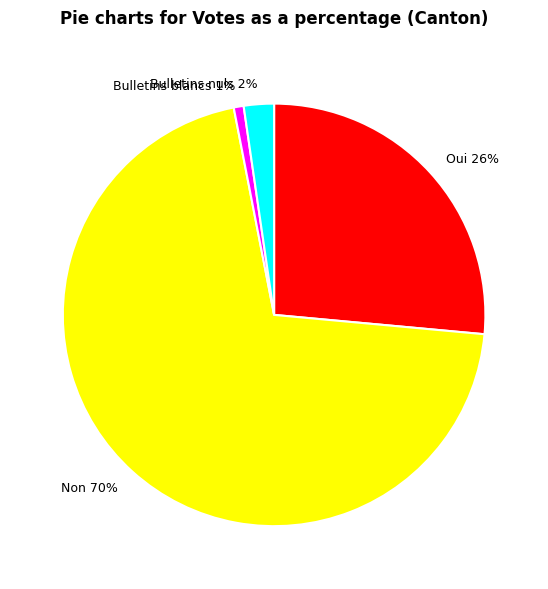

Is it true that Bulletins nuls 2% is 2% of the pie?

True